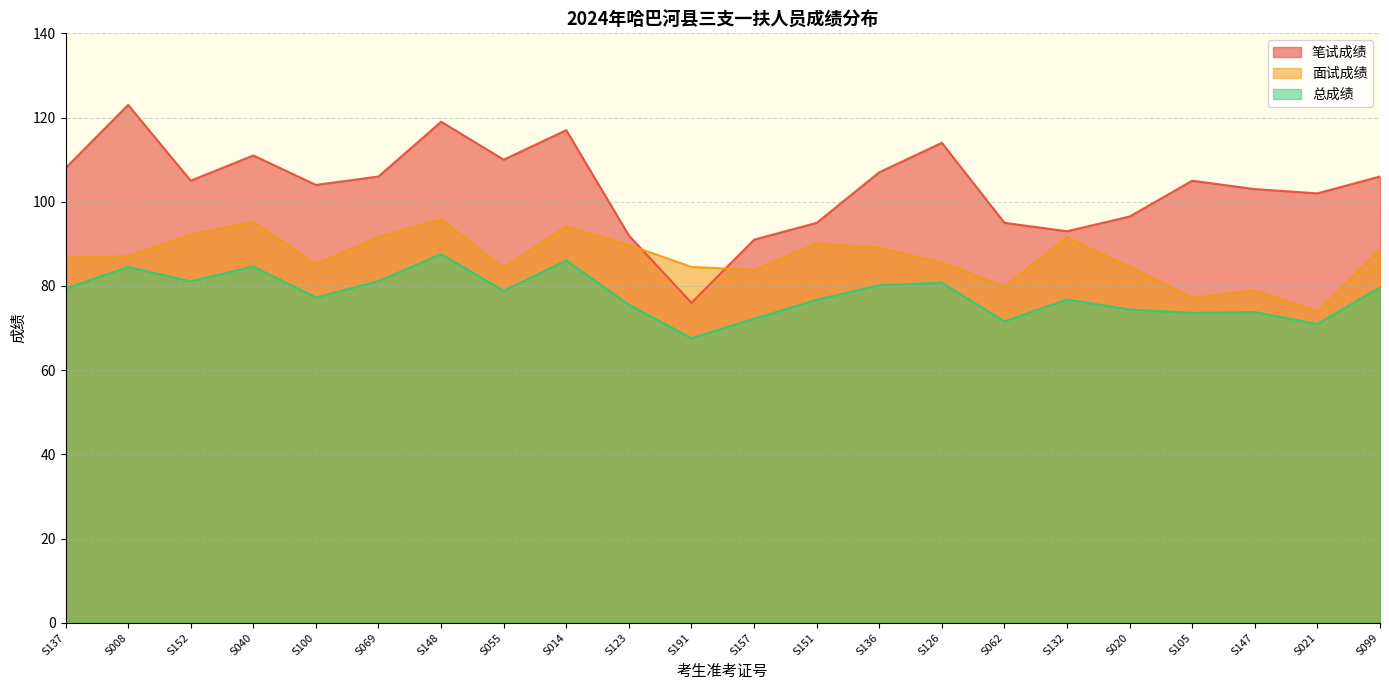

The 面试成绩 series shows 89.1 at S136. True or false?

True